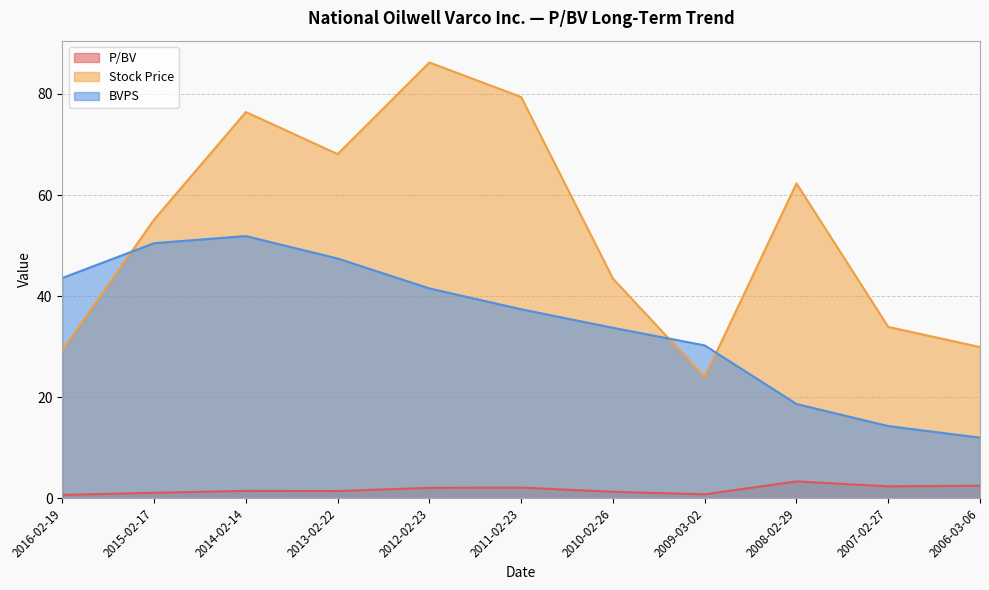

Is the value of P/BV at 2007-02-27 greater than the value of Stock Price at 2016-02-19?

No